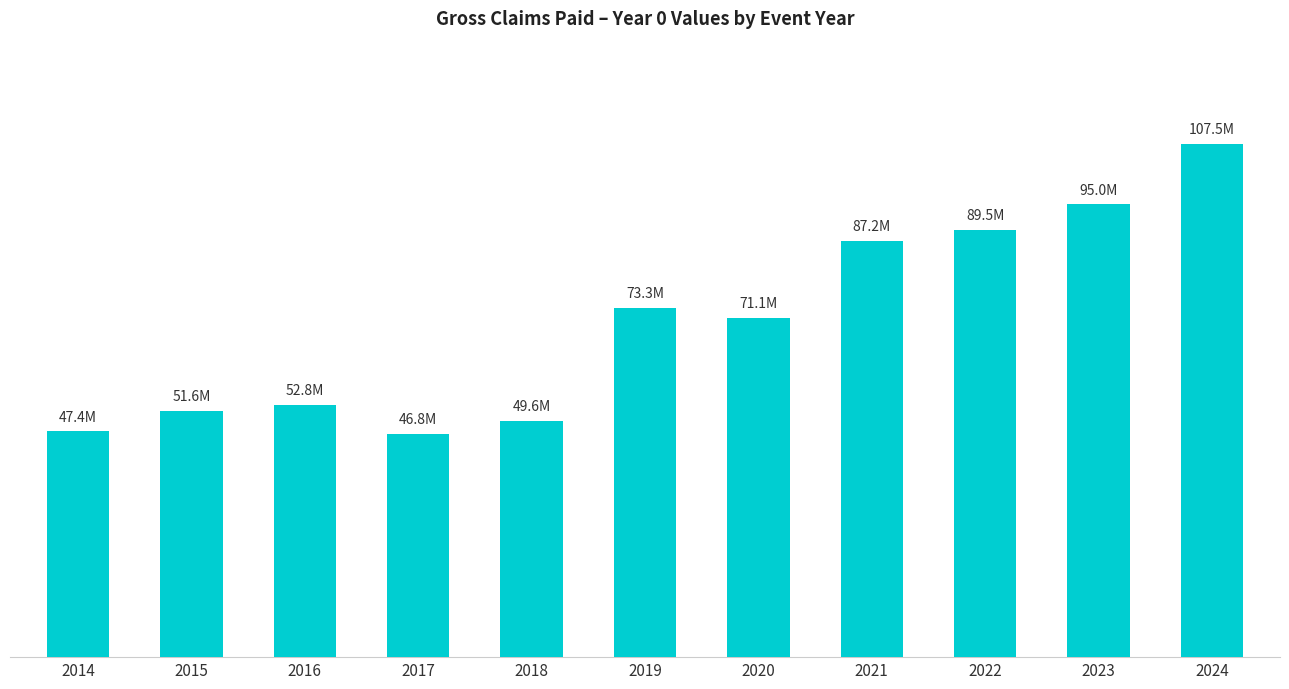

Reading left to right, transcribe all the data shown in this chart.

47351405.7	51629909.2	52829597.8	46760541.6	49563809.3	73265149.6	71136041.4	87247523.7	89515752.6	94952032.8	107548371.4